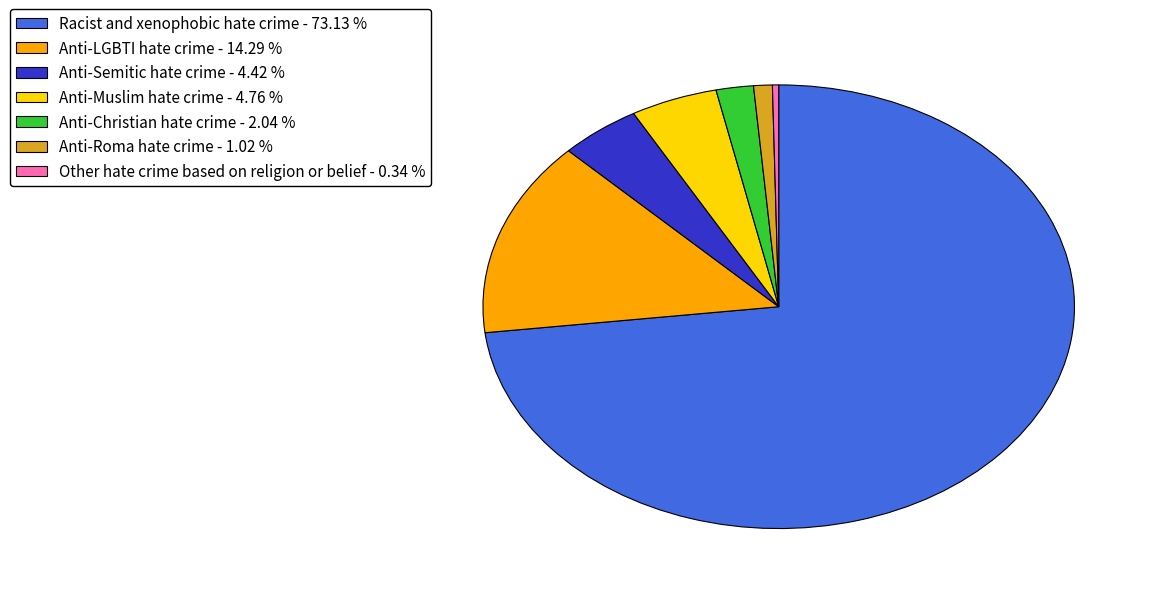

Combined, do Anti-Roma hate crime and Anti-Muslim hate crime account for over 50%?

No